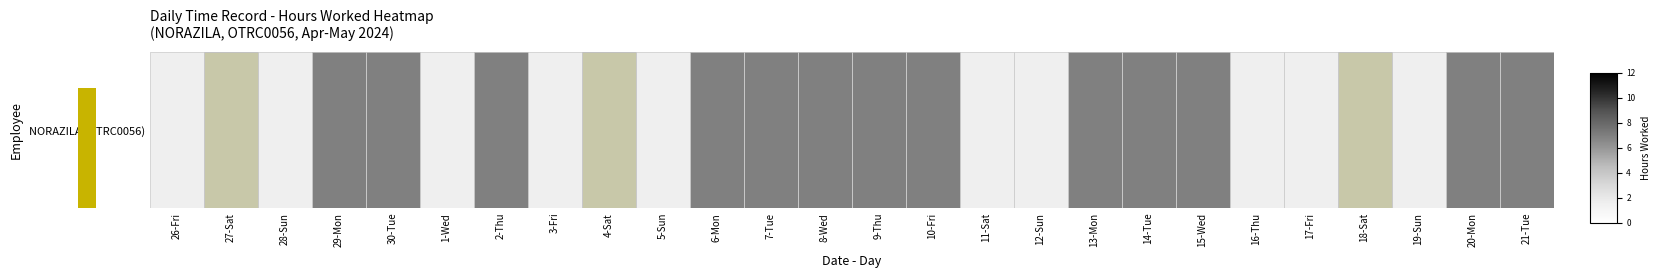

Reading left to right, extract all data points from this chart.

0.0	5.3	0.0	10.2	10.0	0.0	10.9	0.0	6.2	0.0	10.9	10.8	10.9	10.9	10.9	0.0	0.0	10.8	10.9	10.9	0.0	0.0	6.2	0.0	10.8	10.3